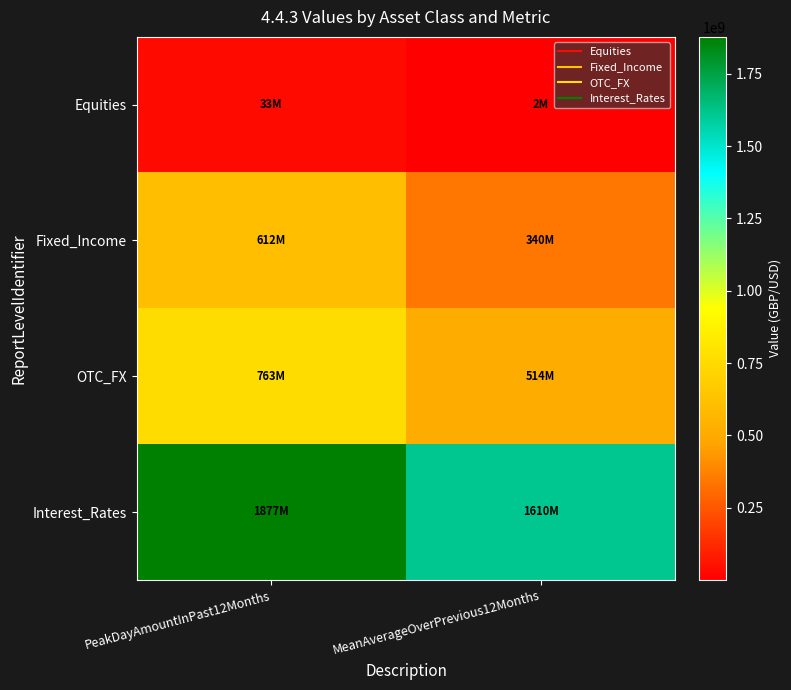

What is the maximum value shown in the chart?

1876810000